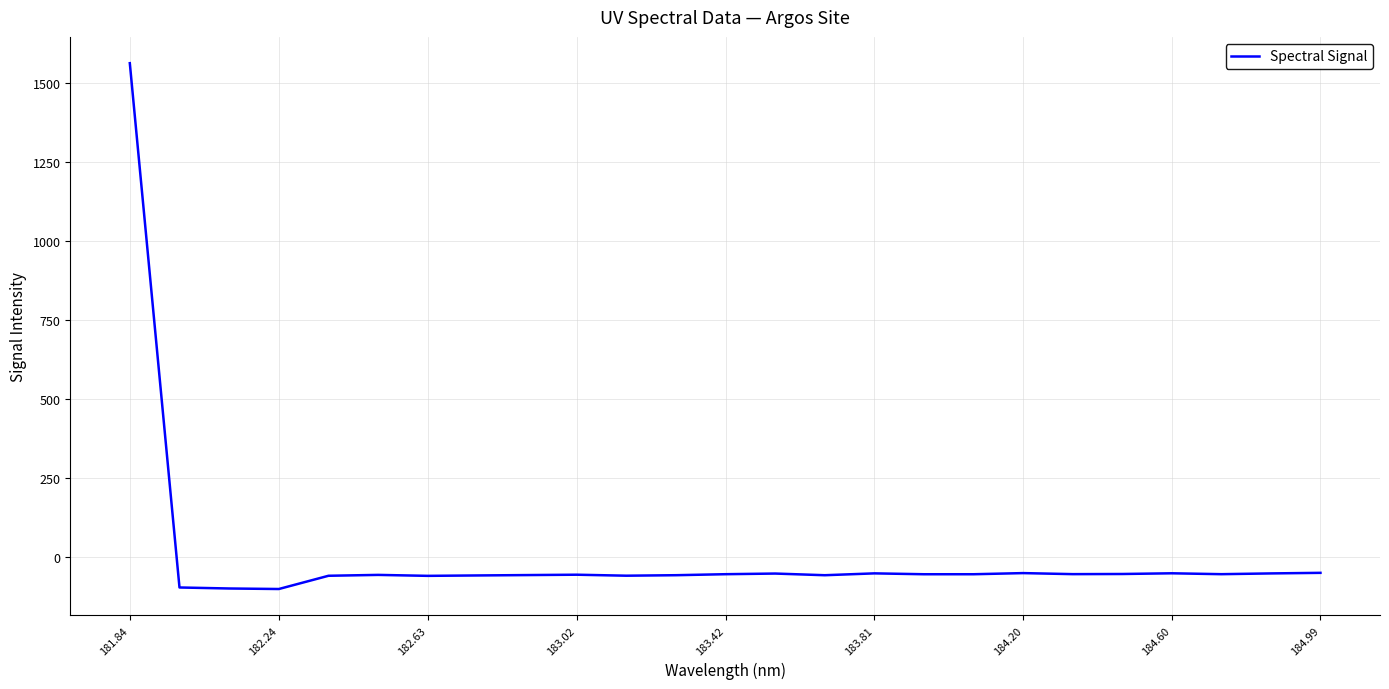

What is the difference between the maximum and minimum values?

1664.0